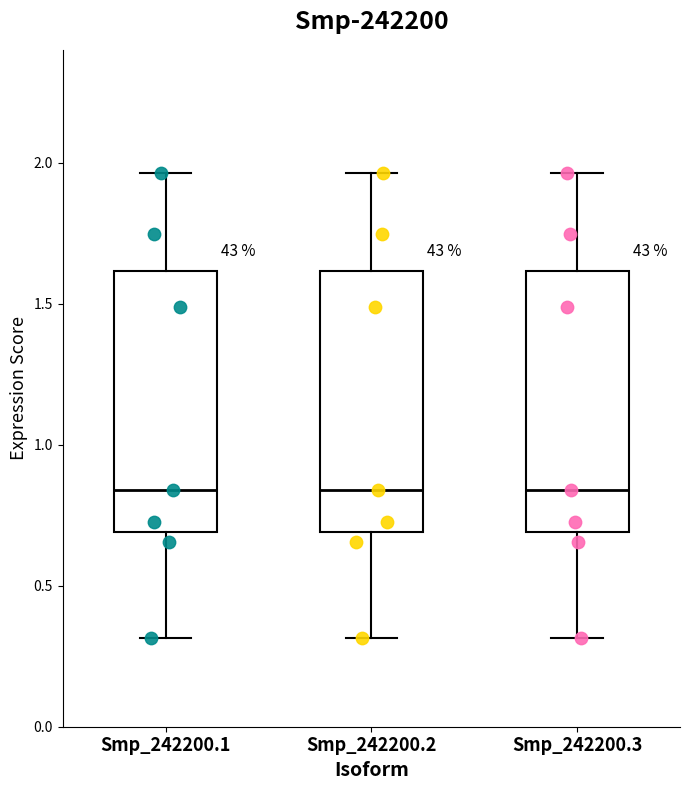

Reading left to right, transcribe this box plot: for each box, give where its median line is, the range the box spans, and where its two whiskers end, as read against the y-axis. The values are not printed on the chart, so give them approximately, as read against the axis.

Smp_242200.1: median 0.85, box 0.70 to 1.60, whiskers 0.30 to 1.95
Smp_242200.2: median 0.85, box 0.70 to 1.60, whiskers 0.30 to 1.95
Smp_242200.3: median 0.85, box 0.70 to 1.60, whiskers 0.30 to 1.95